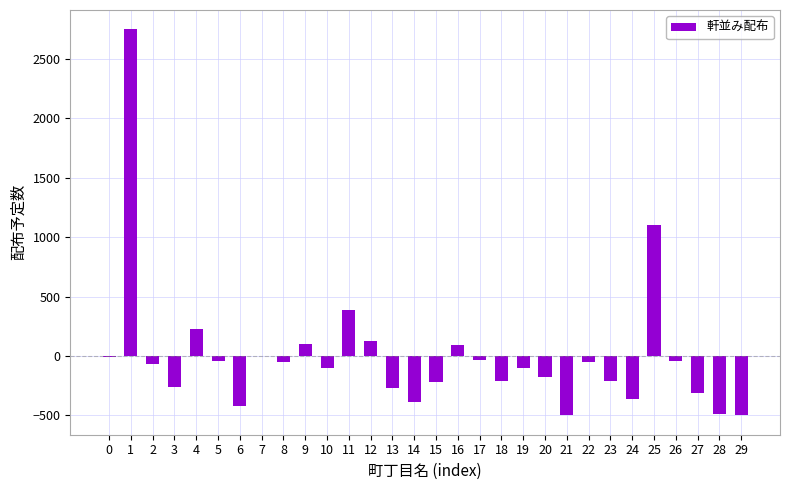

How many data points does each series have?

30